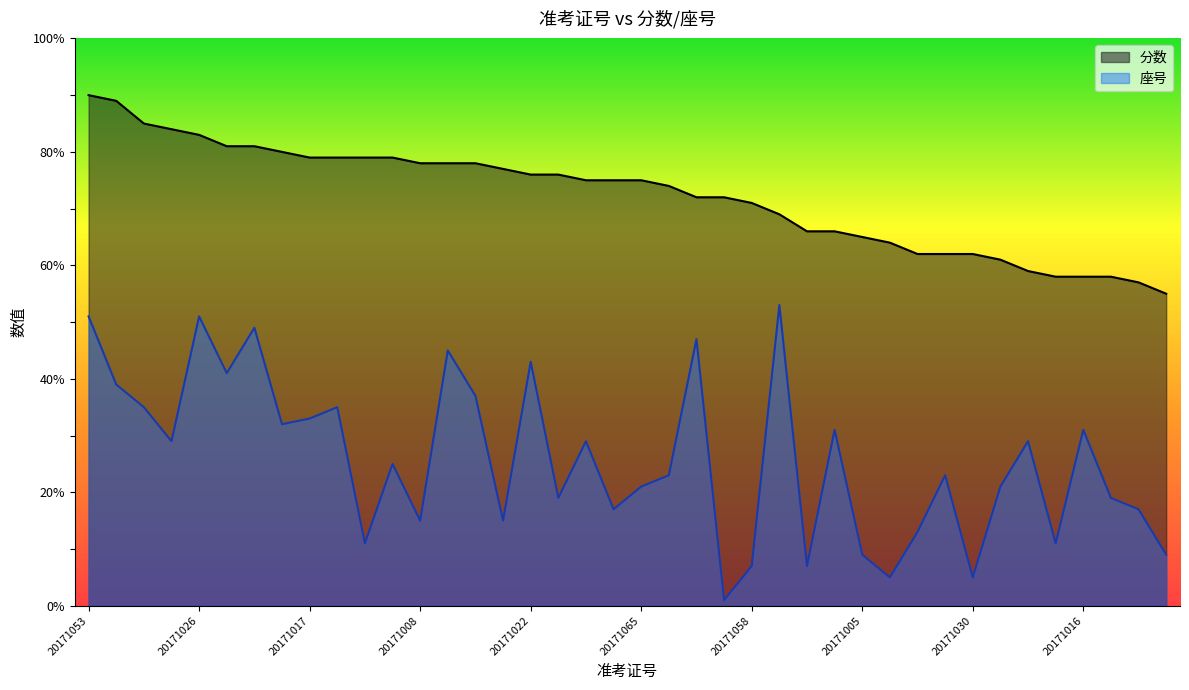

True or false: 分数 and 座号 cross at least once.

False